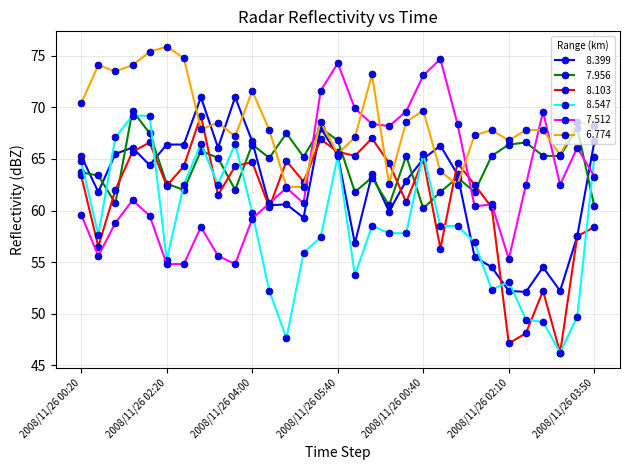

Count the number of data series in this chart.

6